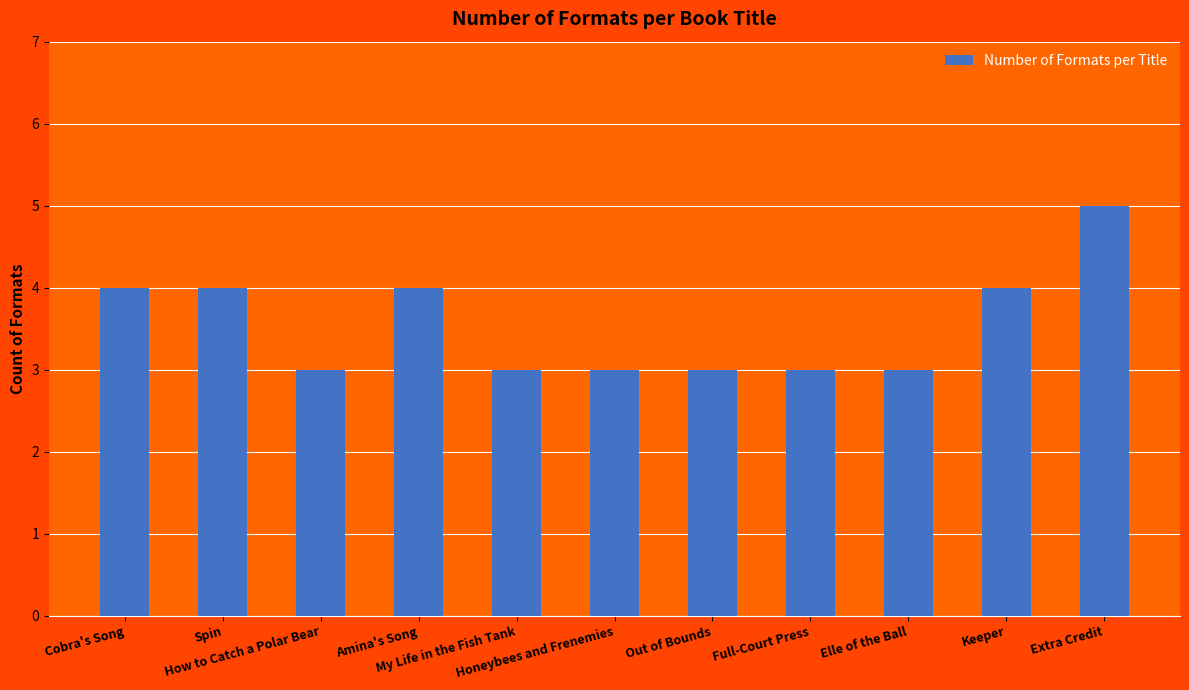

What is the average value?

4